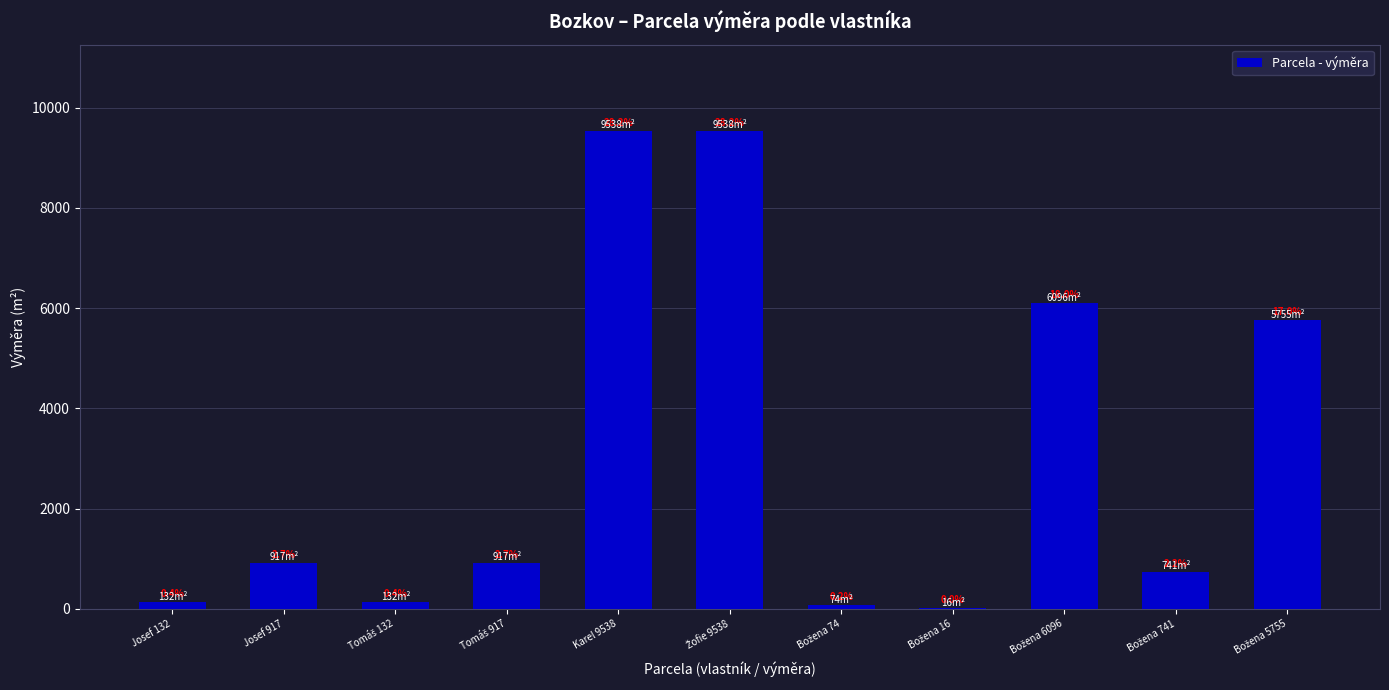

Which label corresponds to the largest value in the chart?

Karel 9538